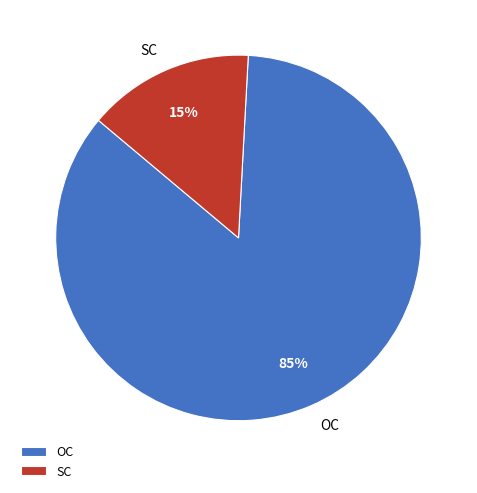

Rank the categories by value from highest to lowest.

OC, SC